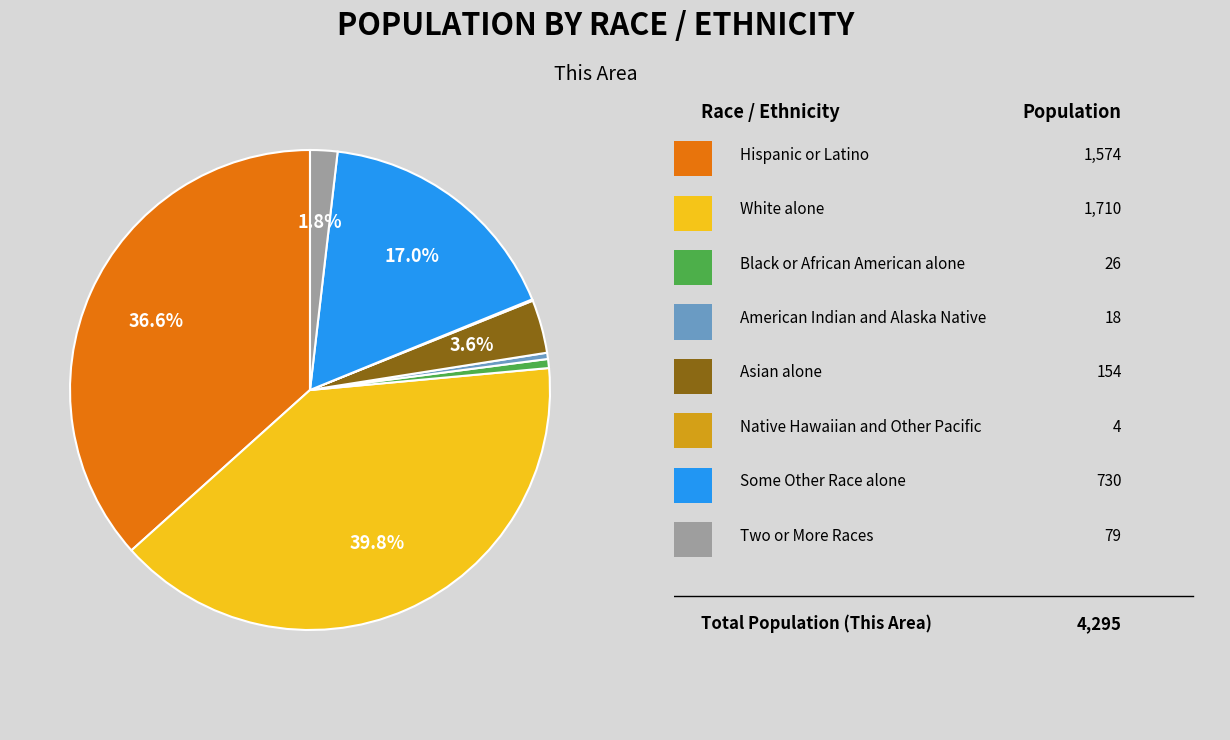

To the nearest percent, what is the difference between the largest and smallest slice percentages?

40%